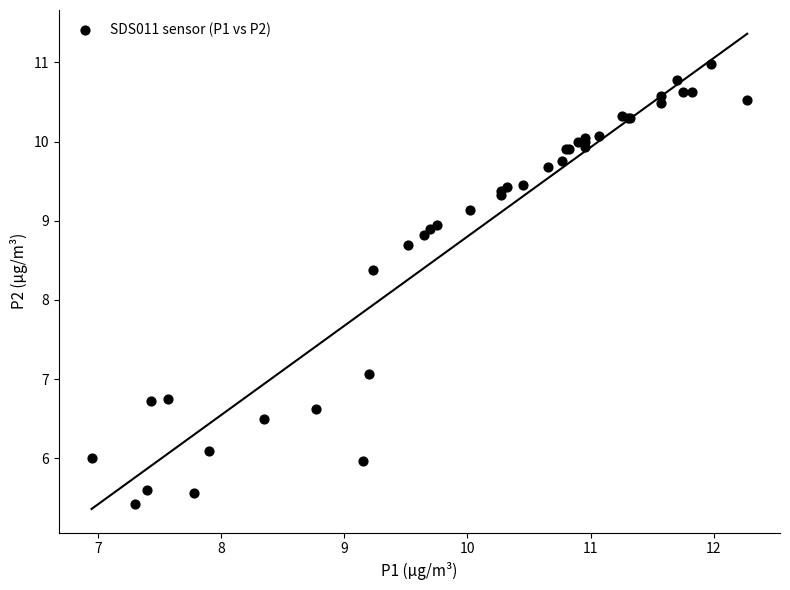

What Y value in the scatter plot is closest to 8?

8.4